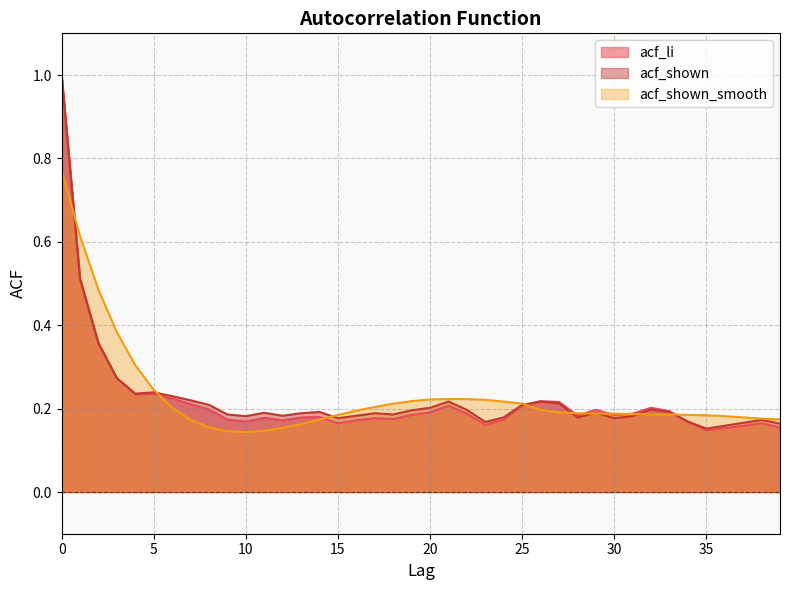

Rank the categories by acf_shown value from lowest to highest.

35, 36, 39, 37, 23, 34, 38, 15, 30, 24, 28, 10, 31, 12, 16, 9, 18, 13, 17, 11, 29, 14, 33, 19, 22, 32, 20, 8, 25, 27, 21, 26, 7, 6, 4, 5, 3, 2, 1, 0